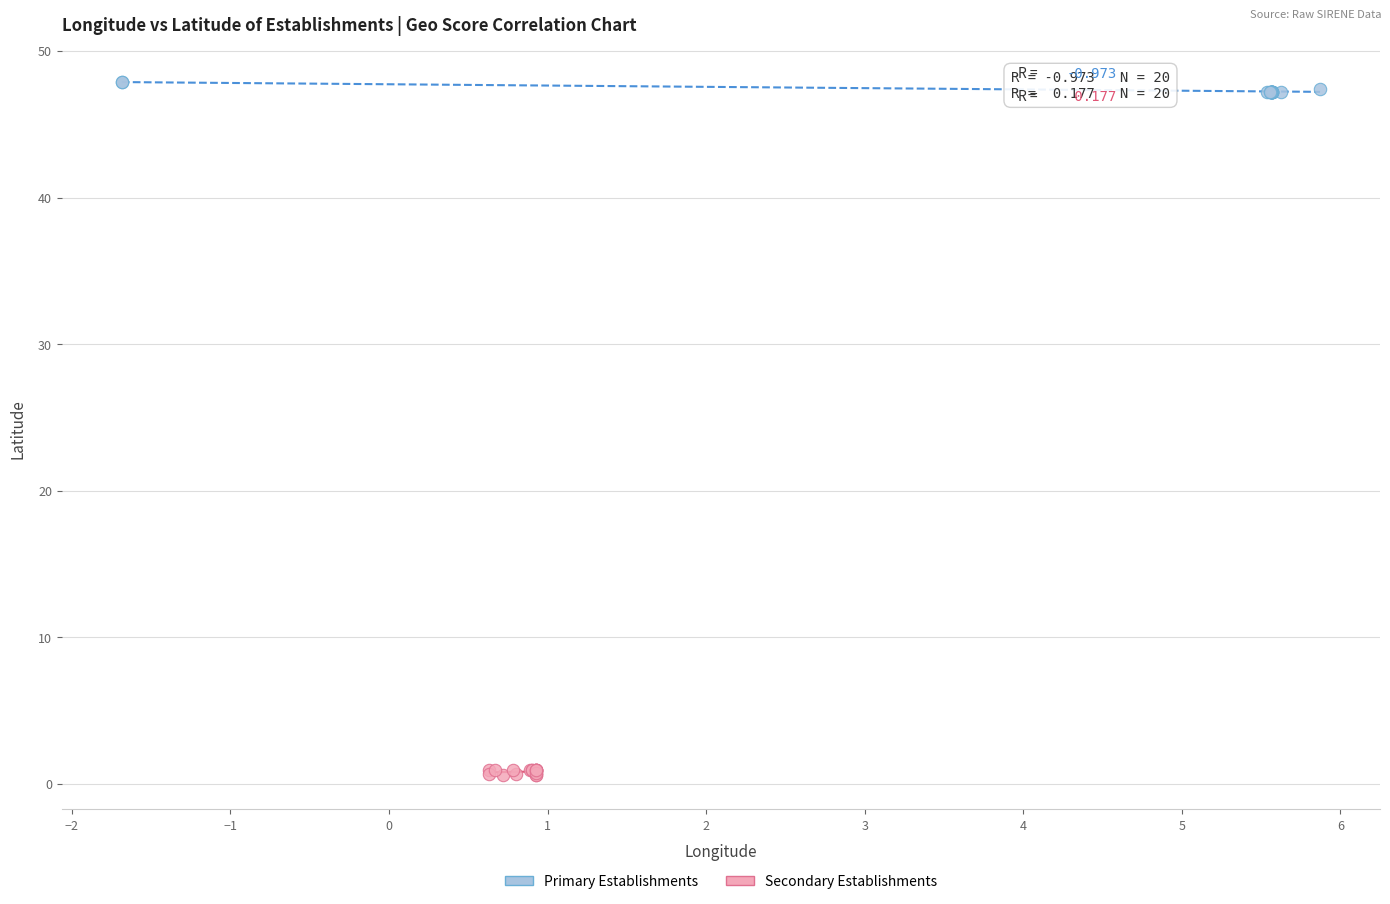

Which series reaches the maximum Y coordinate?

Primary Establishments